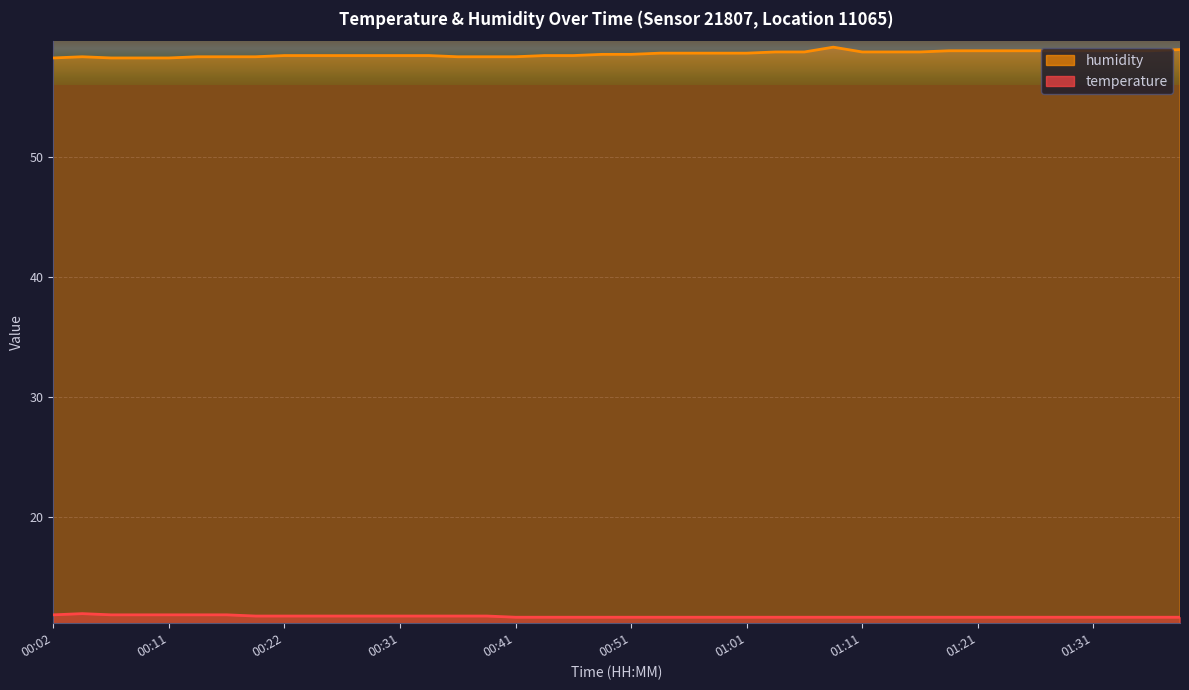

Is the value of temperature at 00:49 greater than the value of humidity at 00:34?

No